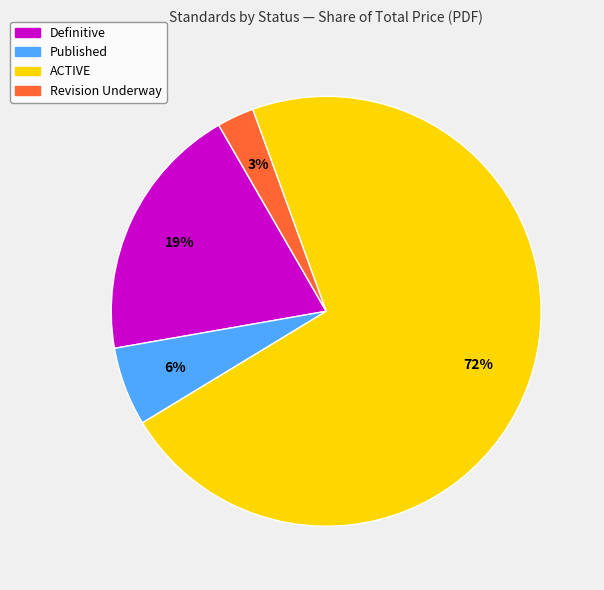

Does any single category account for the majority?

Yes